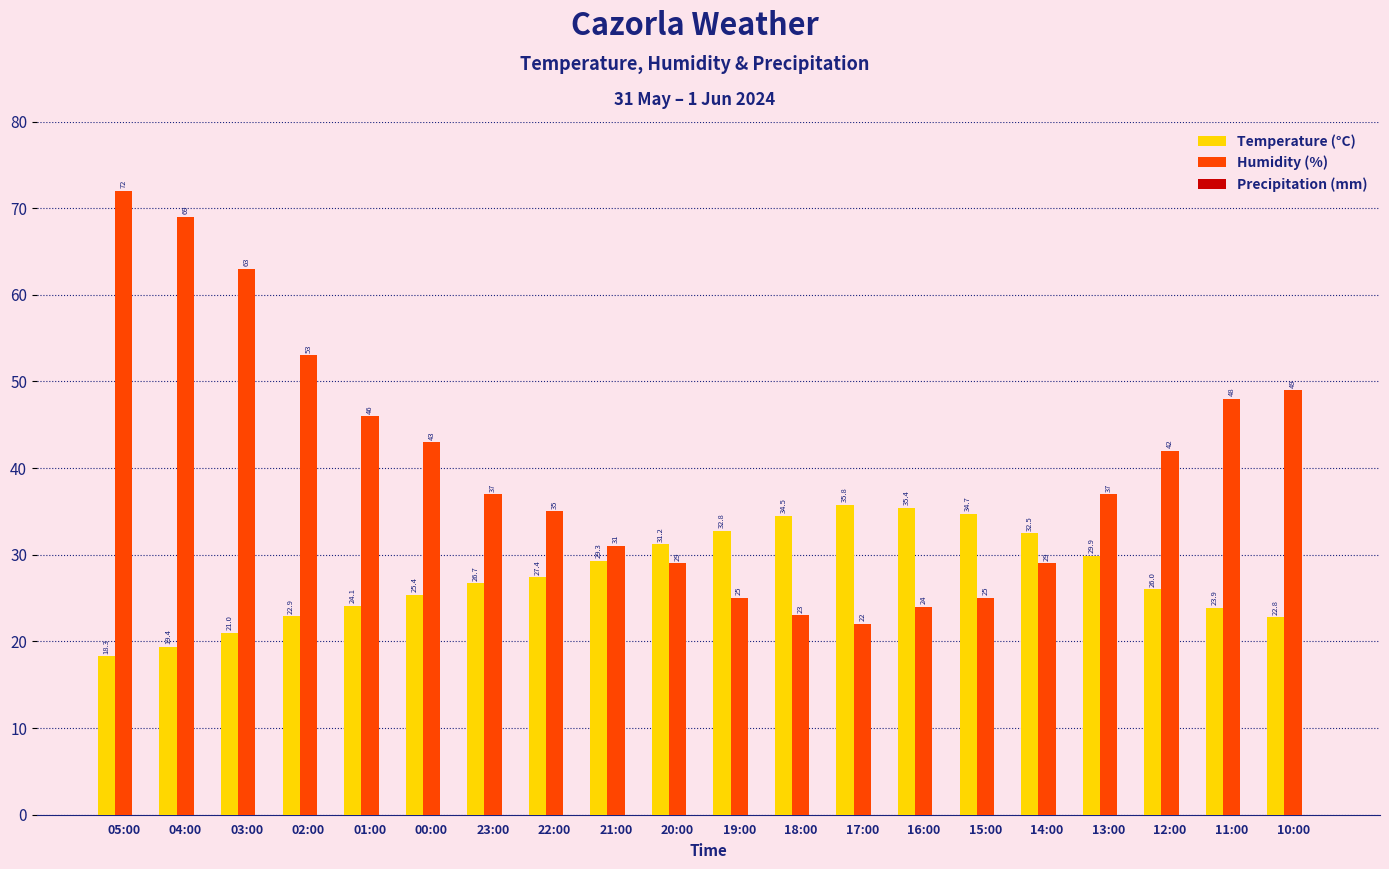

The value of Humidity (%) at 00:00 is 15.0. True or false?

False